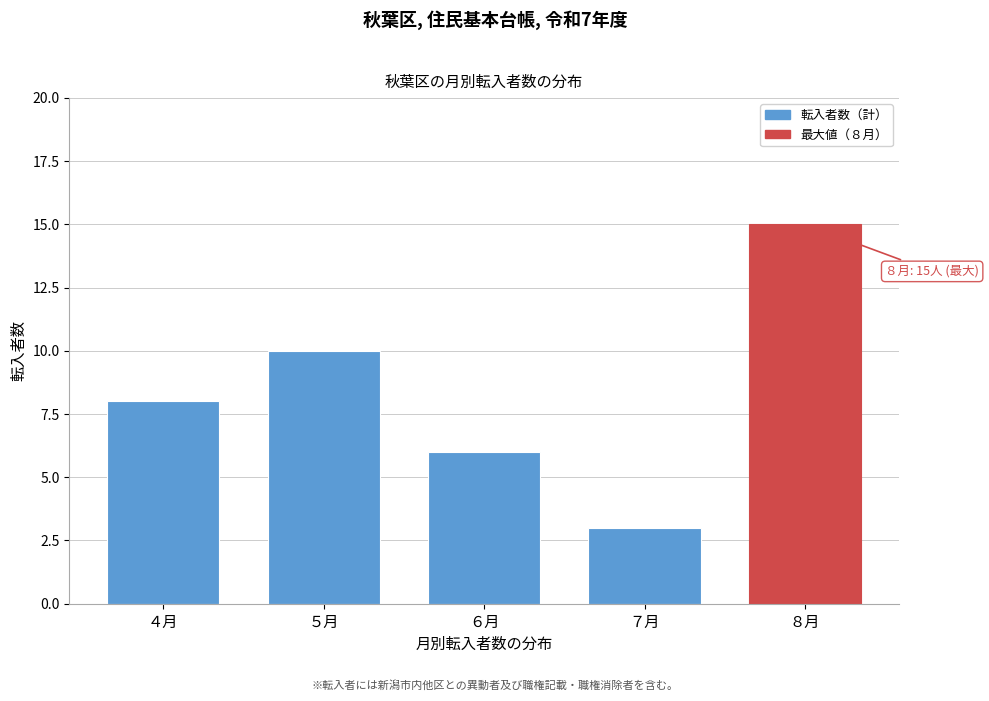

Reading right to left, what are all the values shown in this chart?

15	3	6	10	8